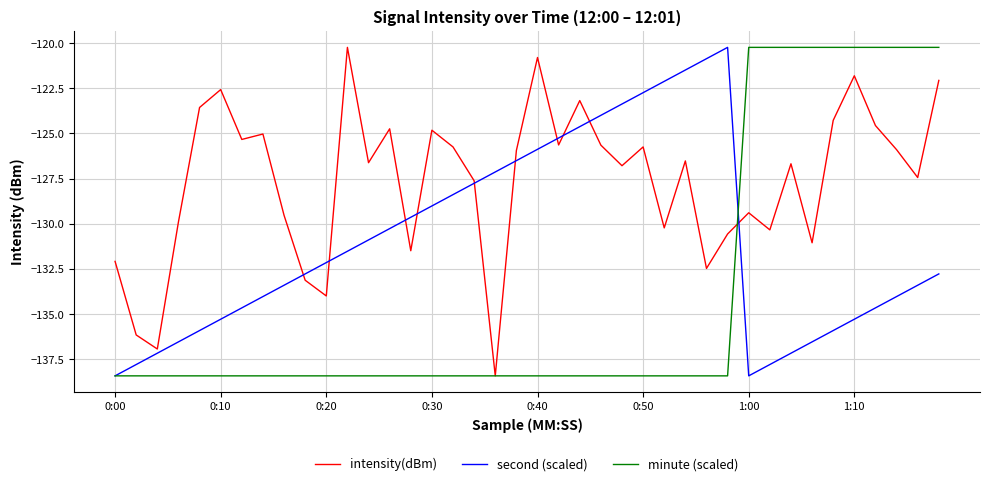

Which series has the largest total across all categories?

intensity(dBm)